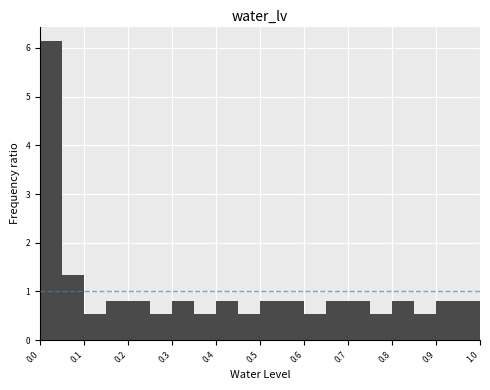

How tall is the bar that spans 0.20 to 0.25 on the x-axis? The values are not printed on the chart, so give them approximately, as read against the axis.

0.8